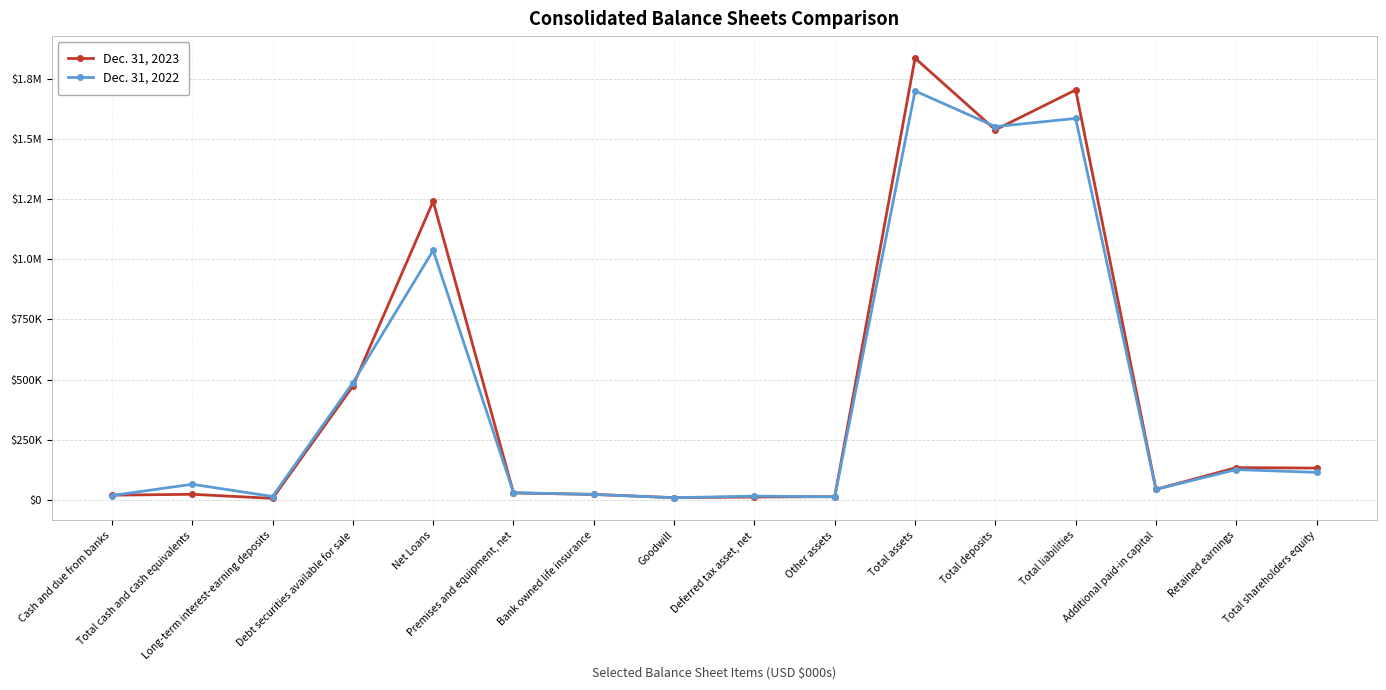

How many times do Dec. 31, 2022 and Dec. 31, 2023 cross each other?

7